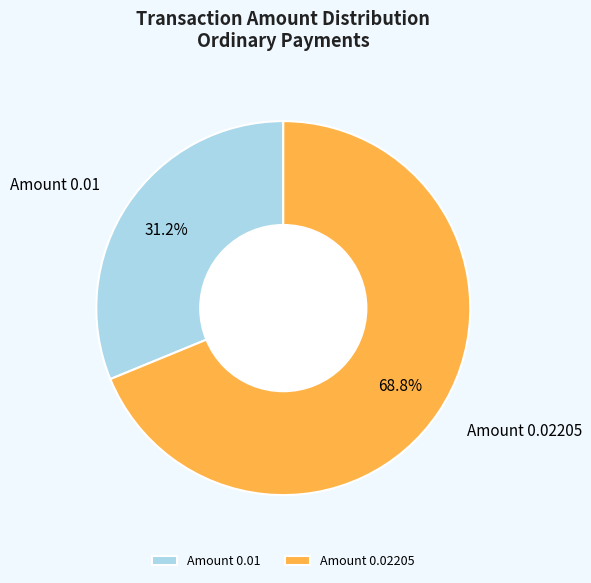

How many slices are in this pie chart?

2